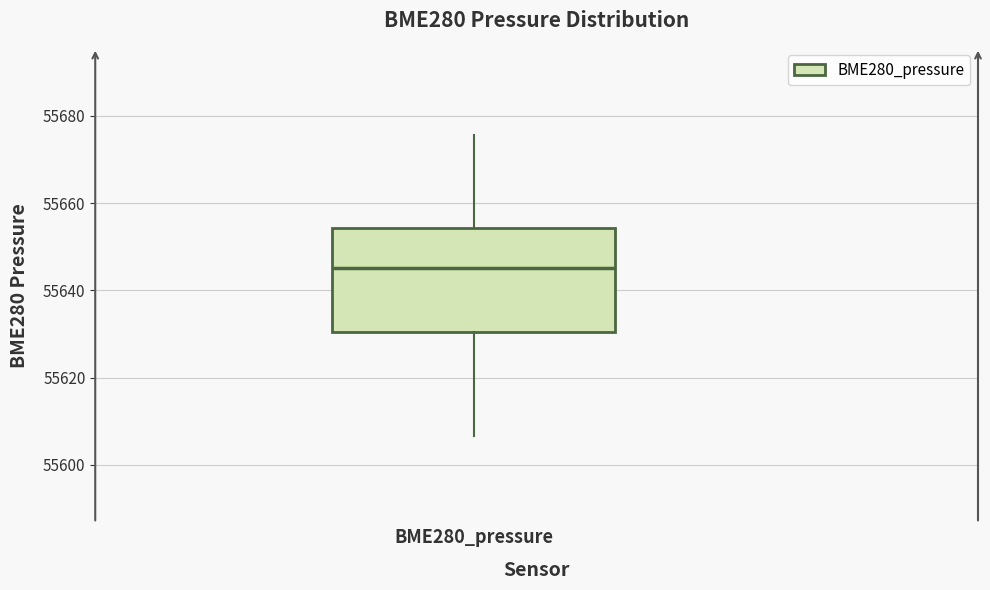

Transcribe this box plot: give where the median line is, the range the box spans, and where the two whiskers end, as read against the y-axis. The values are not printed on the chart, so give them approximately, as read against the axis.

median 55646, box 55630 to 55654, whiskers 55606 to 55676